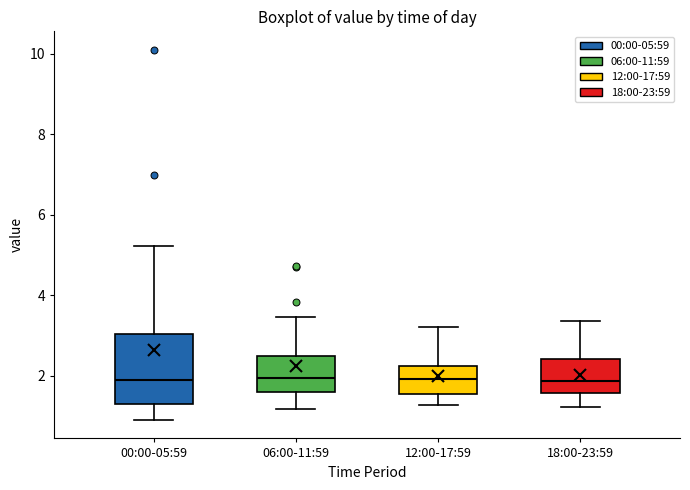

Reading left to right, read every box against the y-axis: the position of its median line, the range the box covers, and the ends of its whiskers. The values are not printed on the chart, so give them approximately, as read against the axis.

00:00-05:59: median 2.0, box 1.2 to 3.0, whiskers 1.0 to 5.2
06:00-11:59: median 2.0, box 1.6 to 2.4, whiskers 1.2 to 3.4
12:00-17:59: median 2.0, box 1.6 to 2.2, whiskers 1.2 to 3.2
18:00-23:59: median 1.8, box 1.6 to 2.4, whiskers 1.2 to 3.4